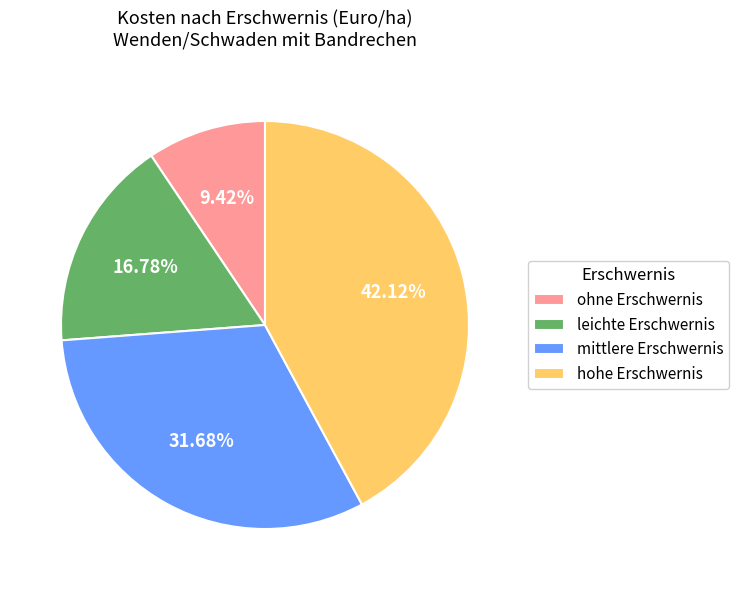

Is there a majority slice in this chart?

No